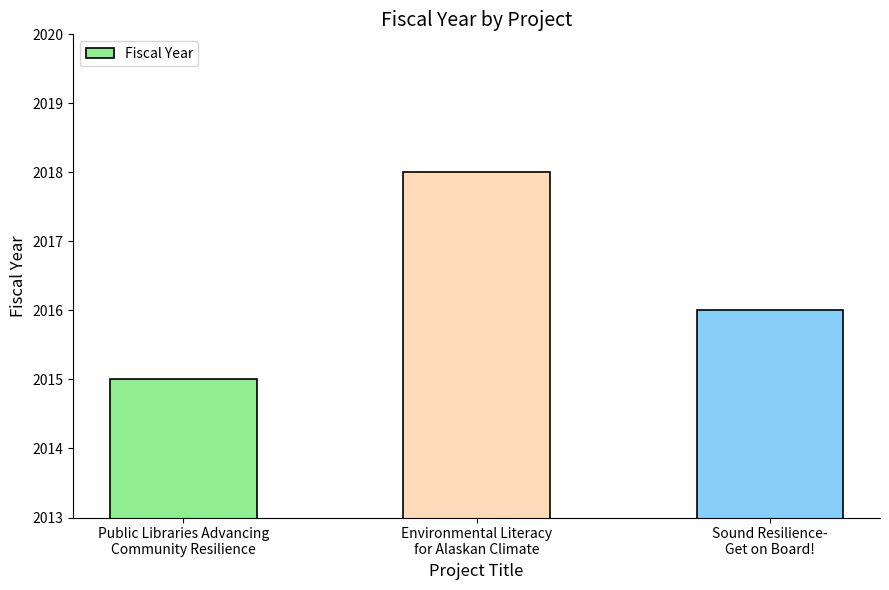

Rank the categories by value from lowest to highest.

Public Libraries Advancing
Community Resilience, Sound Resilience-
Get on Board!, Environmental Literacy
for Alaskan Climate